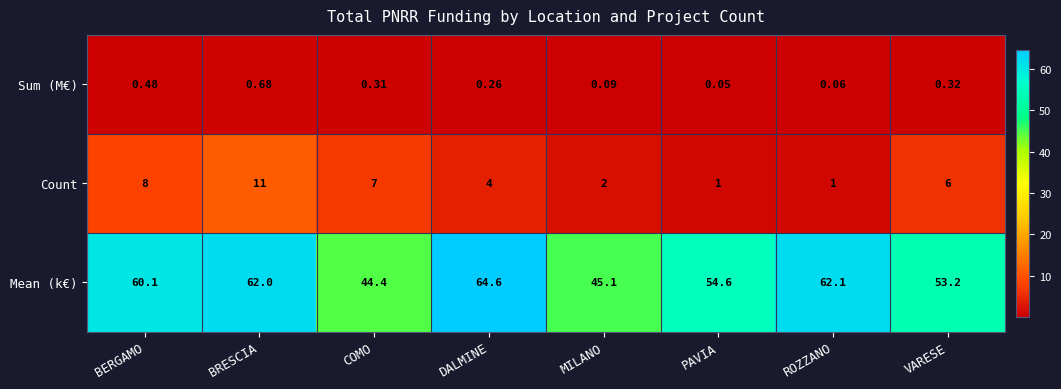

Between BRESCIA and ROZZANO, which series saw the biggest shift?

Count